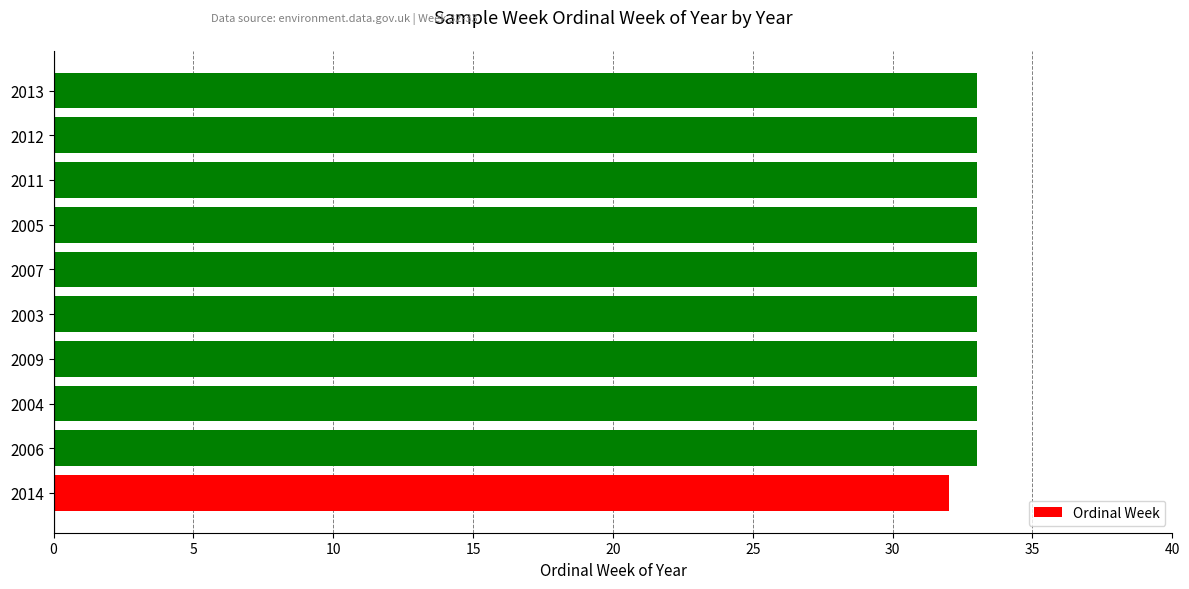

The value at 2009 is 21. True or false?

False